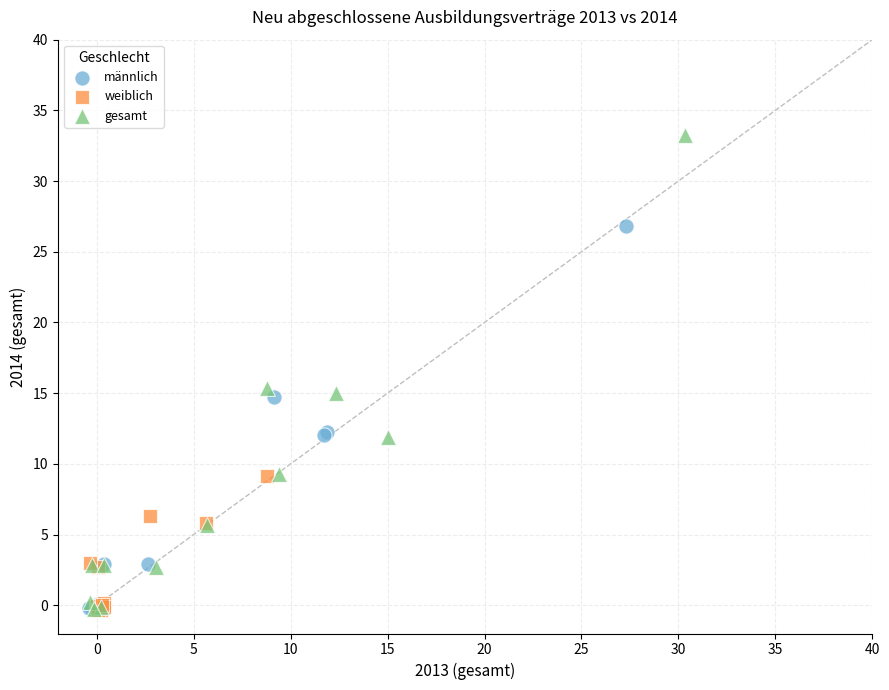

Which series has the largest Y range (max minus min)?

gesamt